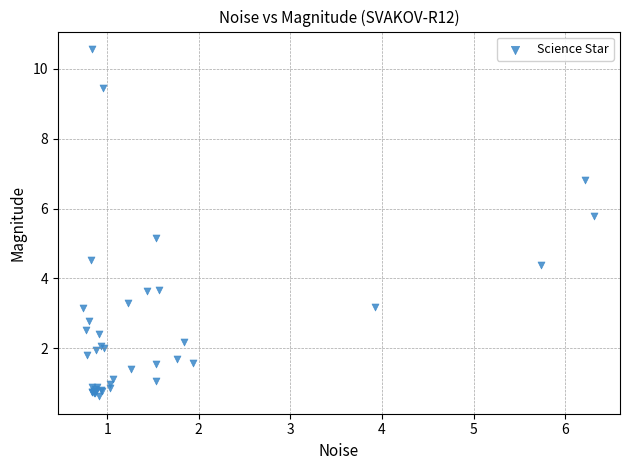

What Y value in the scatter plot is closest to 5?

5.2